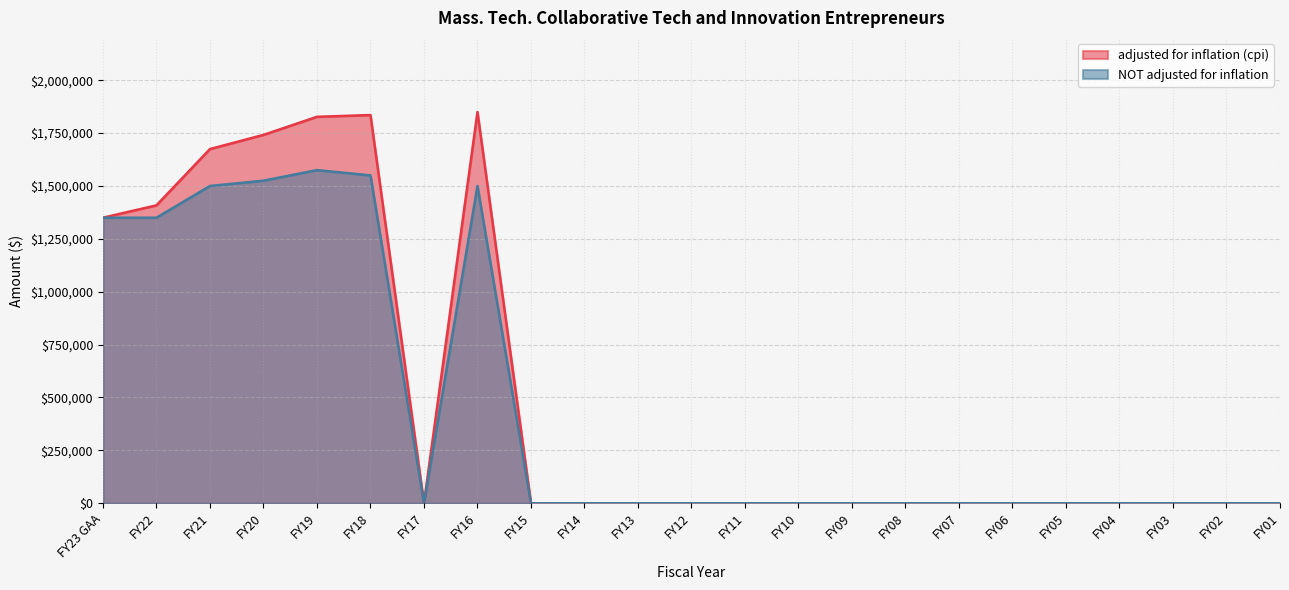

True or false: NOT adjusted for inflation and adjusted for inflation (cpi) intersect in this chart.

False